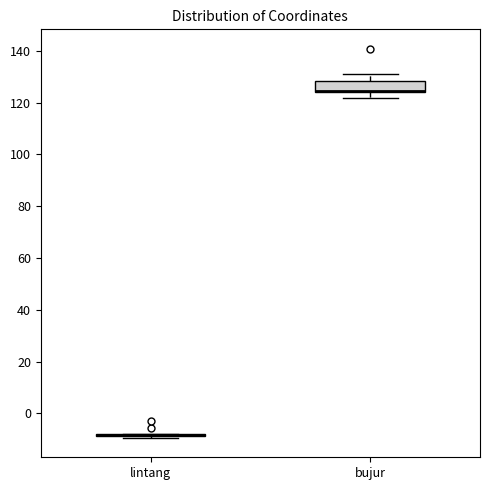

Reading left to right, transcribe this box plot: for each box, give where its median line is, the range the box spans, and where its two whiskers end, as read against the y-axis. The values are not printed on the chart, so give them approximately, as read against the axis.

lintang: box collapsed to a line at -8, whiskers -10 to -8
bujur: median 124 (drawn on the box's lower edge), box 124 to 128, whiskers 122 to 132